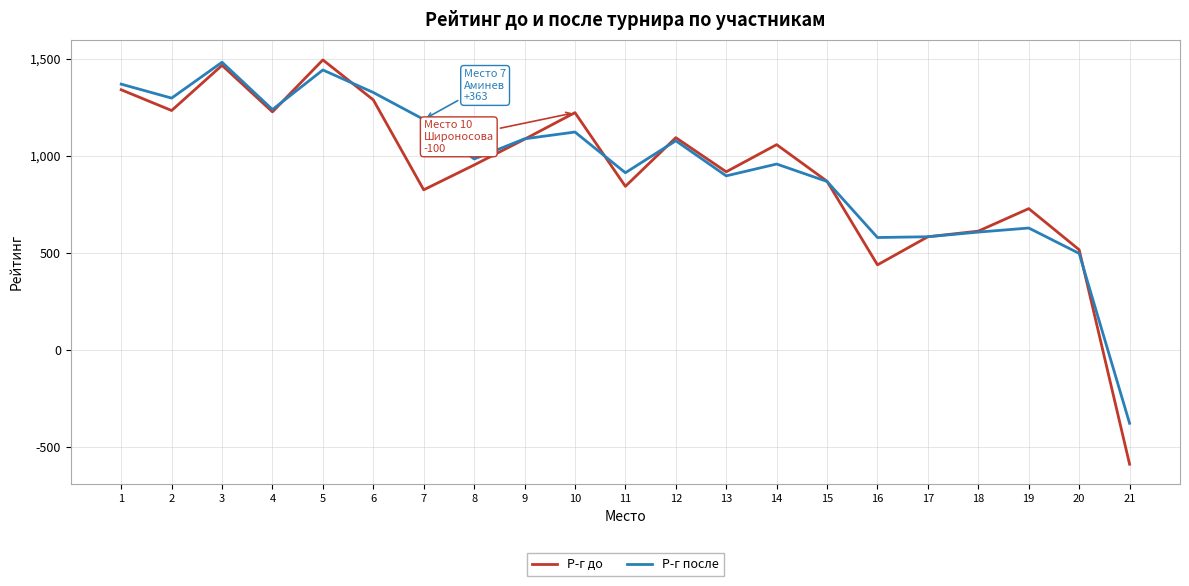

What is the spread (max minus min) of values at 21?

211